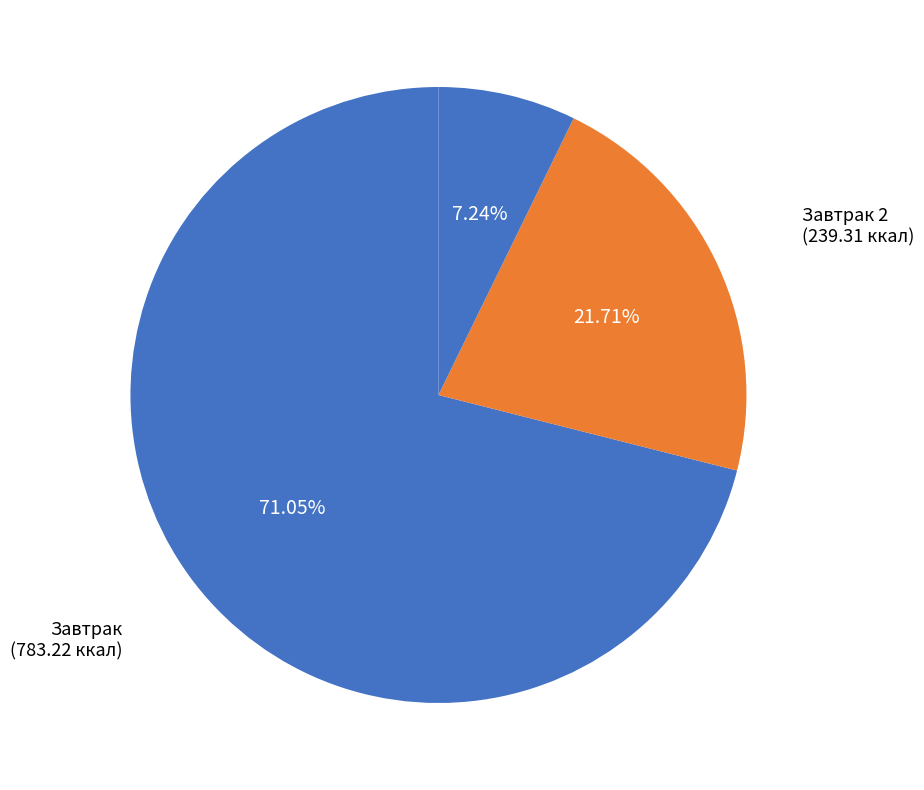

To the nearest percent, what is the average slice percentage?

33%